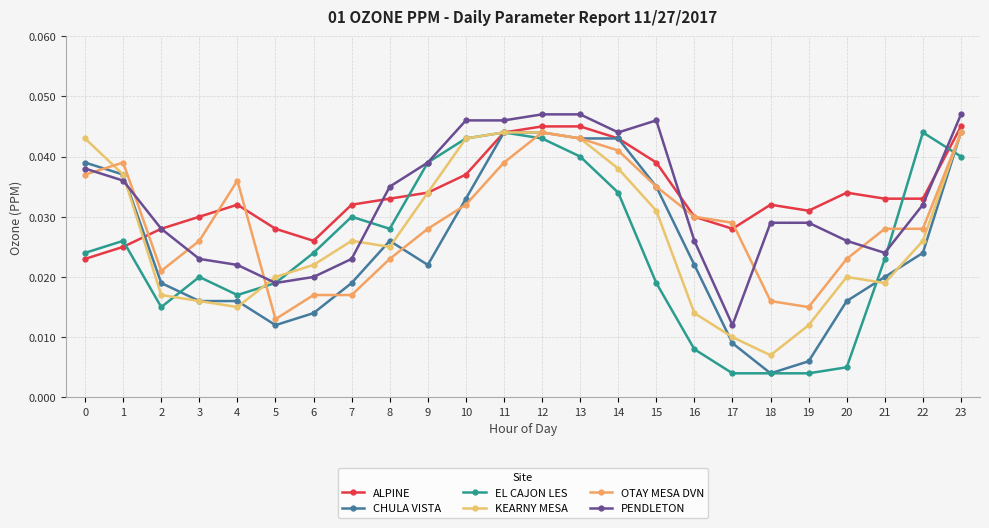

How many intersections are there between CHULA VISTA and KEARNY MESA?

6